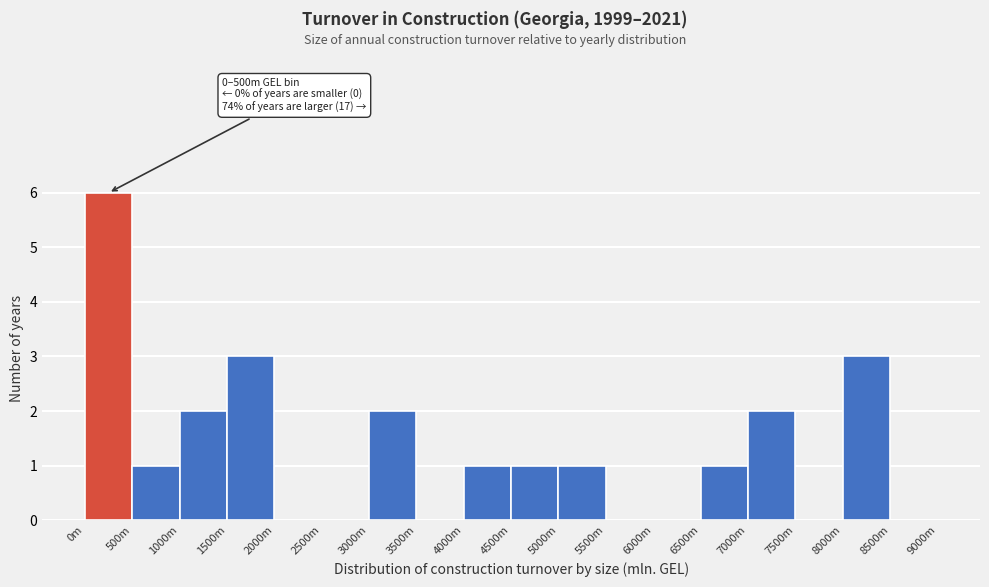

Reading left to right, transcribe all the data shown in this chart.

0m=6	500m=1	1000m=2	1500m=3	2000m=0	2500m=0	3000m=2	3500m=0	4000m=1	4500m=1	5000m=1	5500m=0	6000m=0	6500m=1	7000m=2	7500m=0	8000m=3	8500m=0